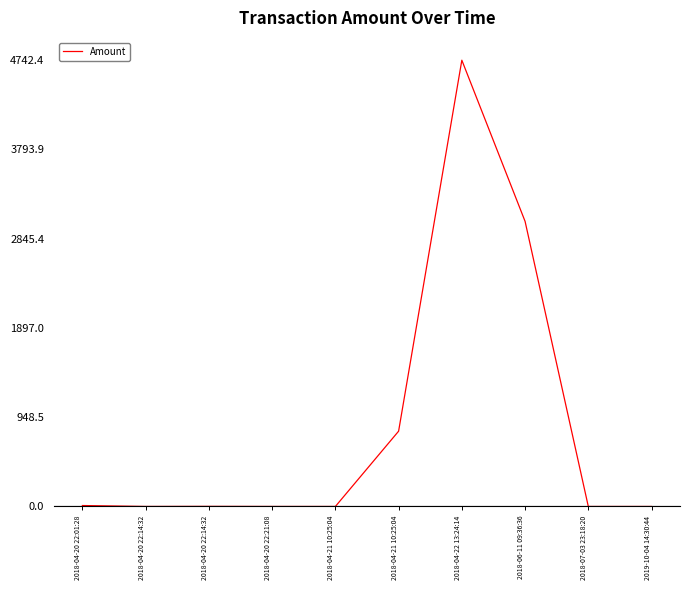

True or false: the data has more than 1 interior local peaks.

True